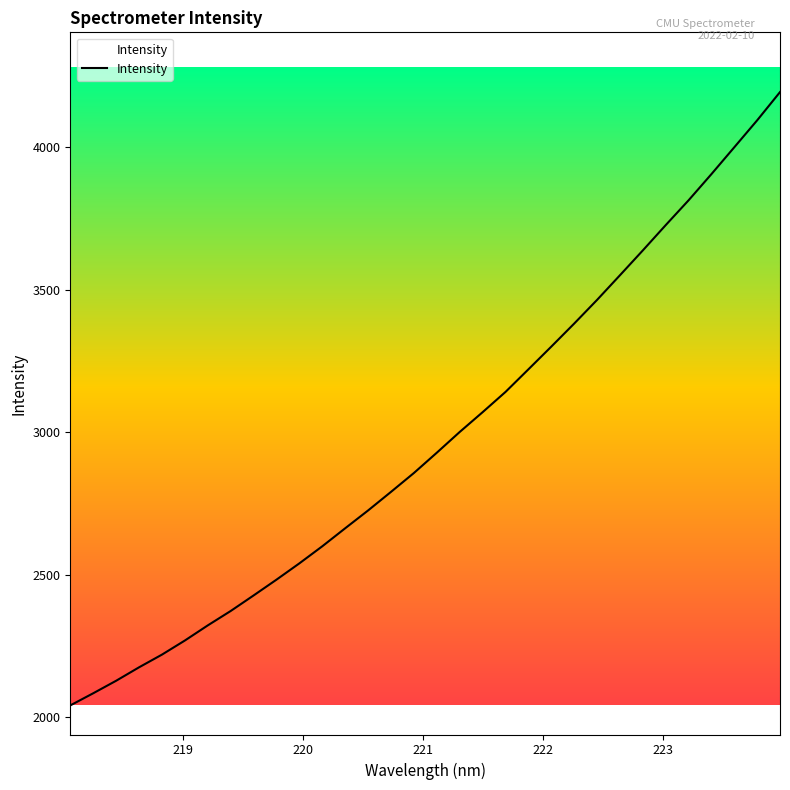

Does the chart have visible grid lines?

No